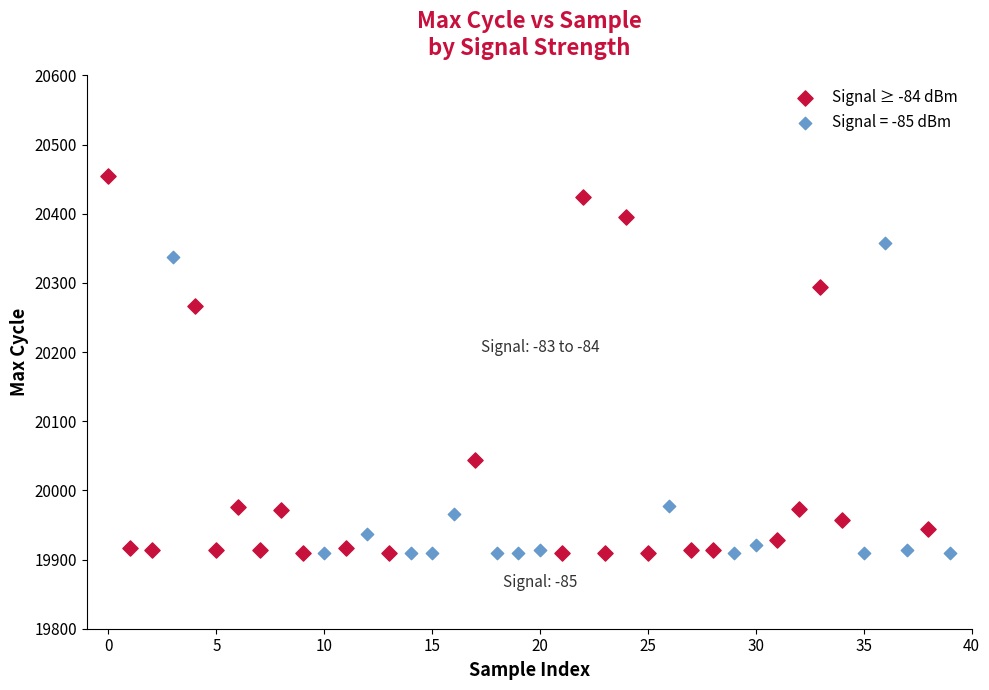

Which series contains the highest Y value?

Signal ≥ -84 dBm